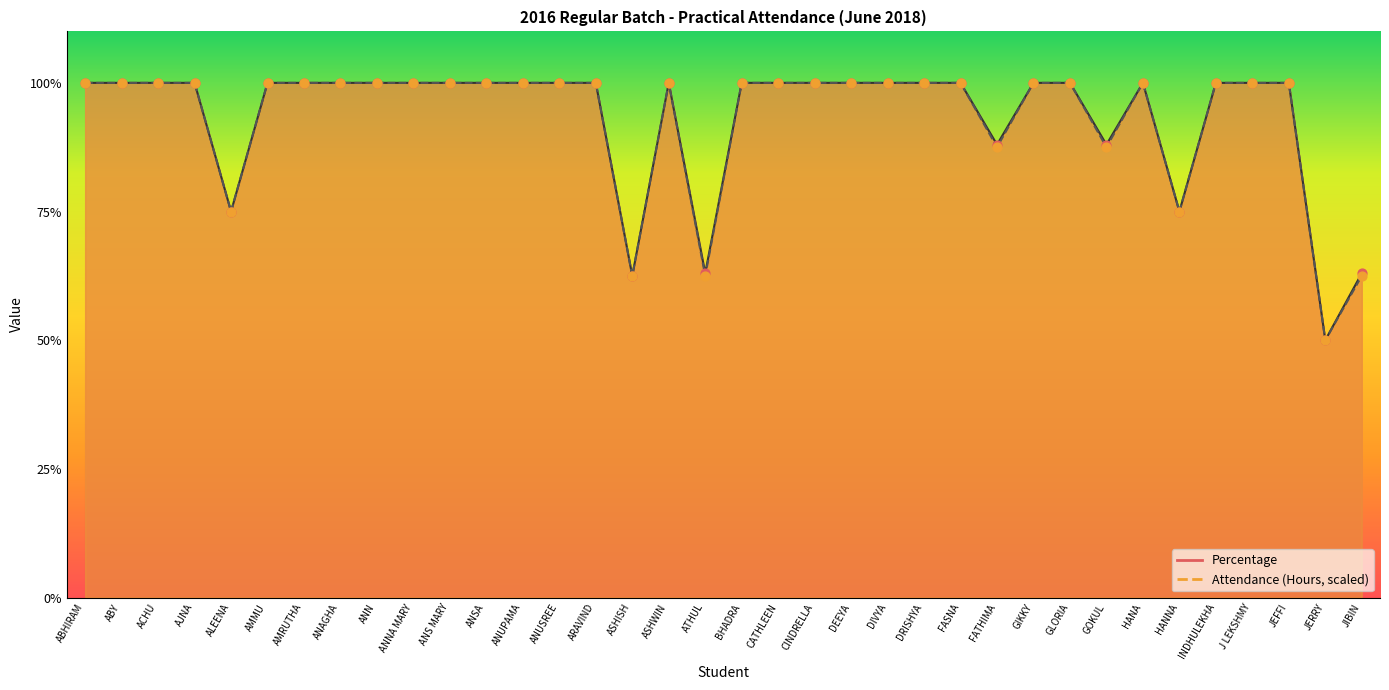

Which series contains the lowest Y value?

Attendance (Hours)